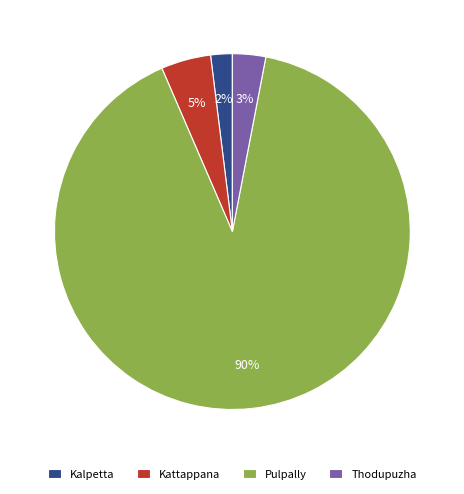

Do Pulpally and Kalpetta together represent more than half of the pie?

Yes